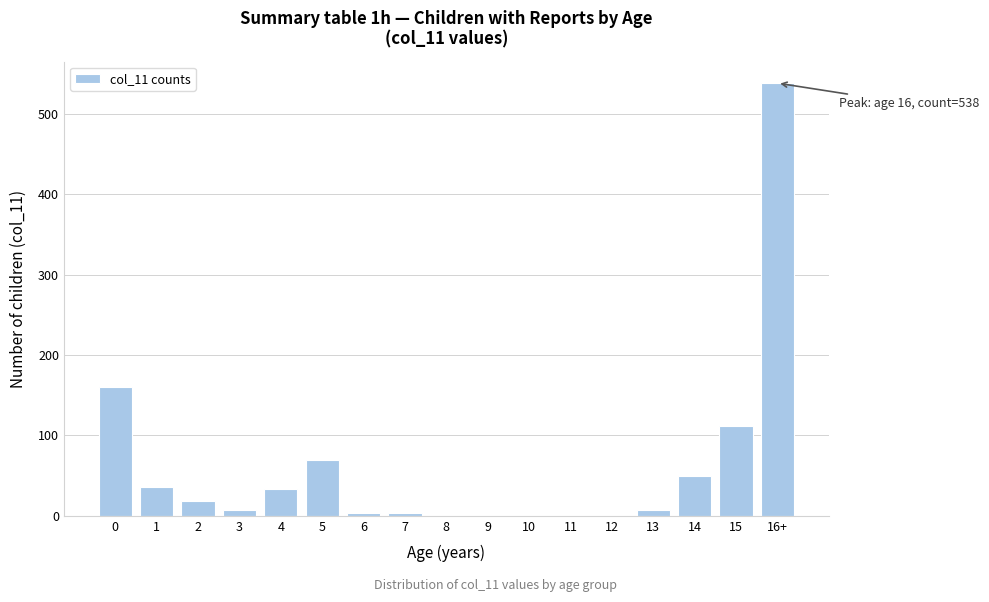

Reading right to left, extract all data points from this chart.

16+=538	15=112	14=50	13=7	12=0	11=0	10=0	9=0	8=0	7=4	6=4	5=69	4=33	3=7	2=18	1=36	0=160